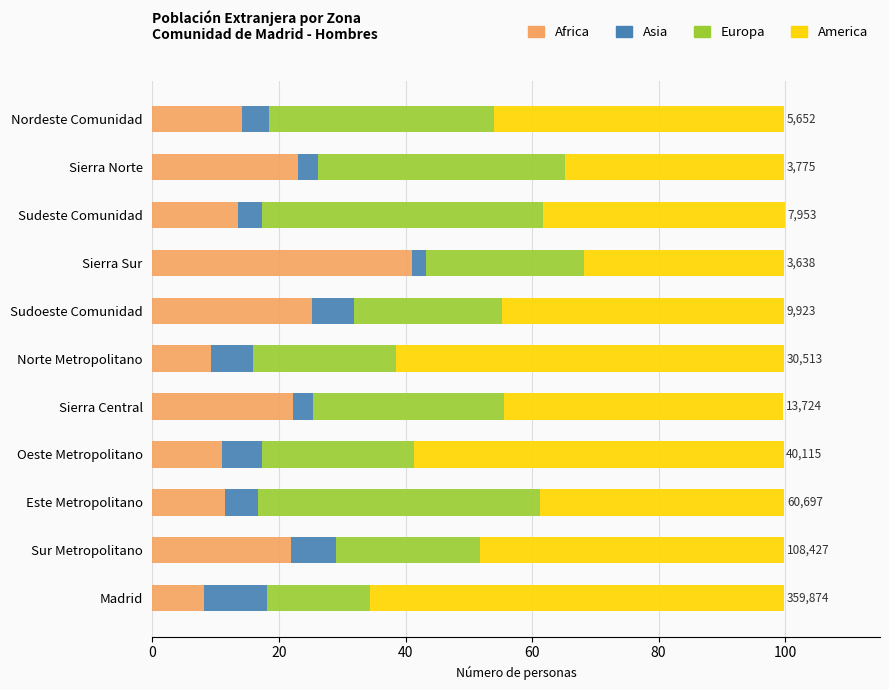

What is the average value of the Africa series?

18.3